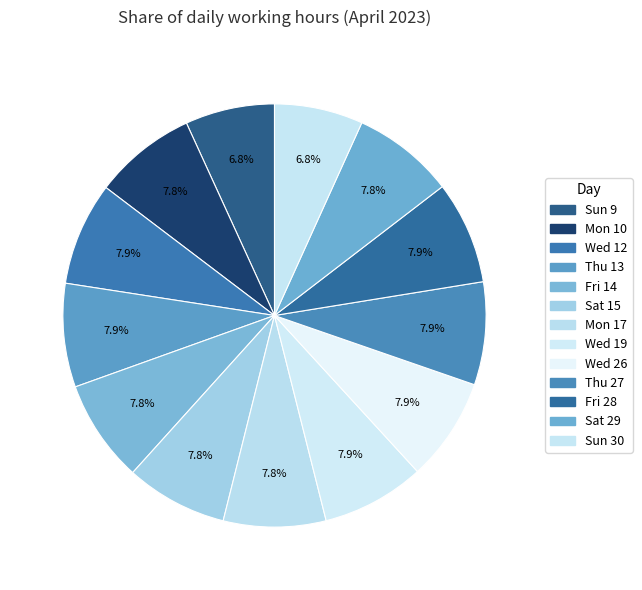

Count the number of slices in the pie.

13